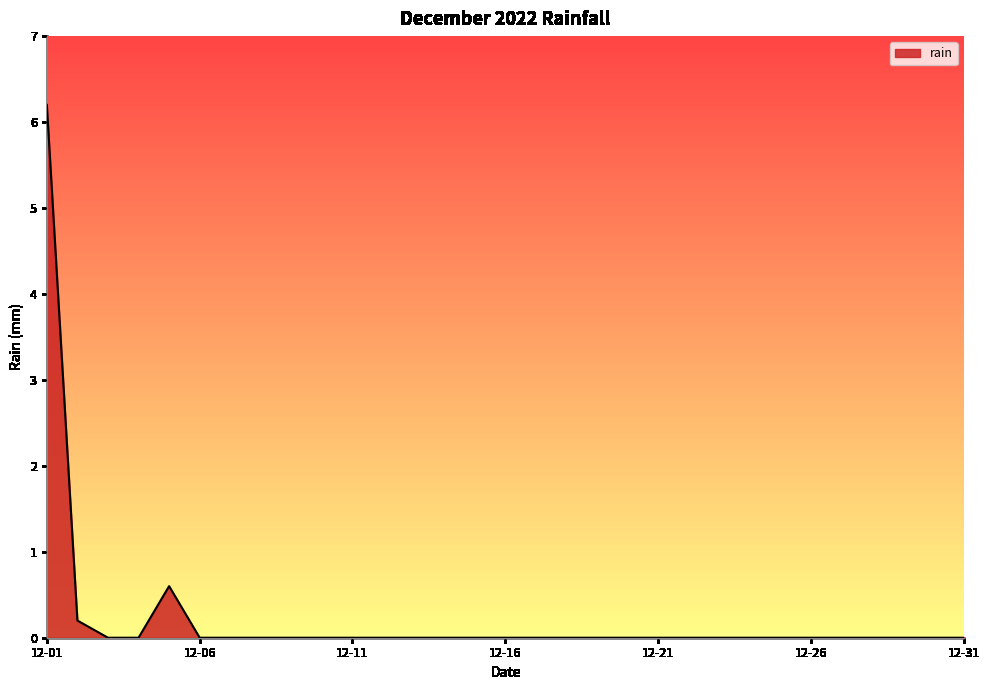

What is the greatest value displayed?

6.2